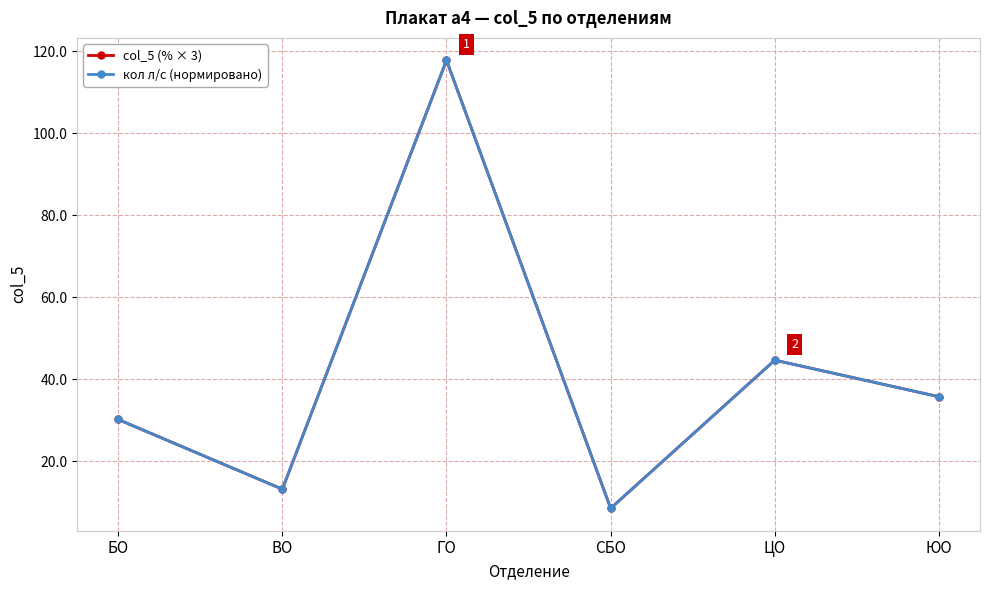

Is this an area chart (filled region under the line)?

No